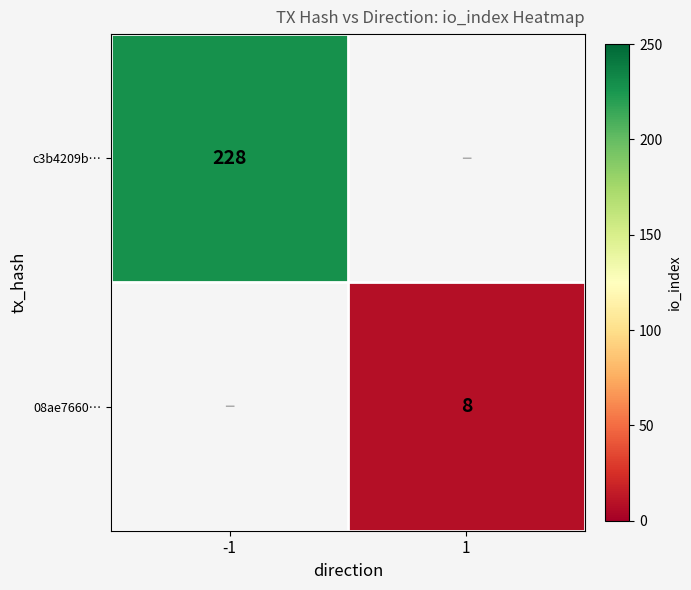

True or false: 08ae7660… has a value of 4 at 1.

False